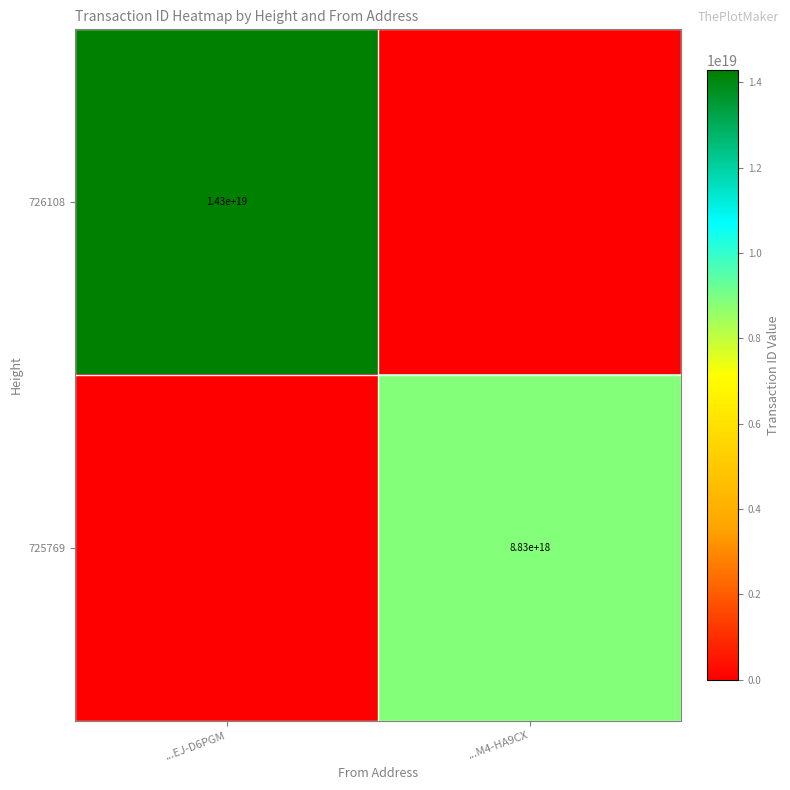

True or false: 725769 has a value of 13889777416540973056 at ...M4-HA9CX.

False